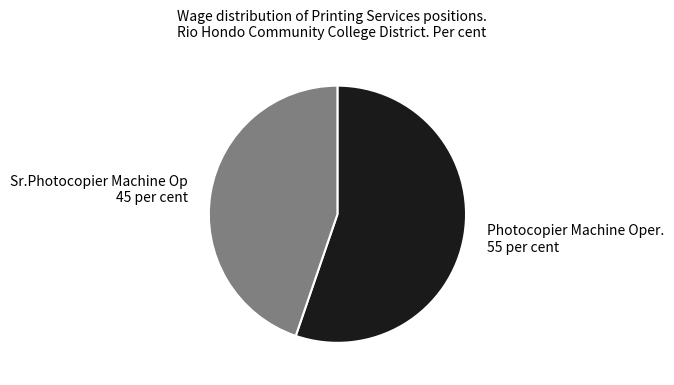

Which has a higher value, Photocopier Machine Oper. or Sr.Photocopier Machine Op?

Photocopier Machine Oper.